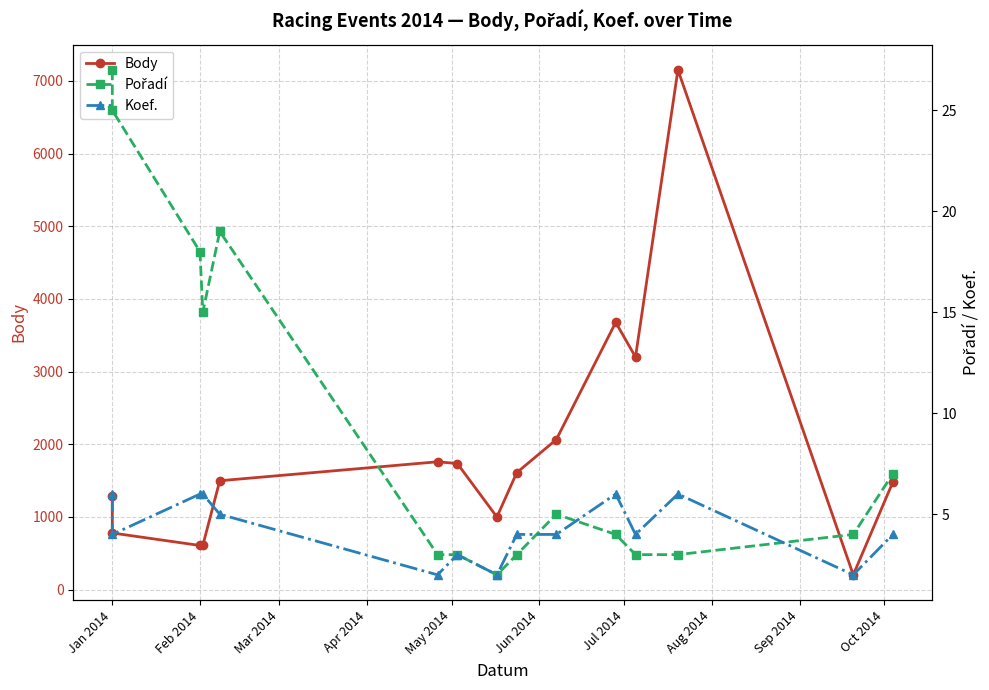

How many series are shown in this chart?

3